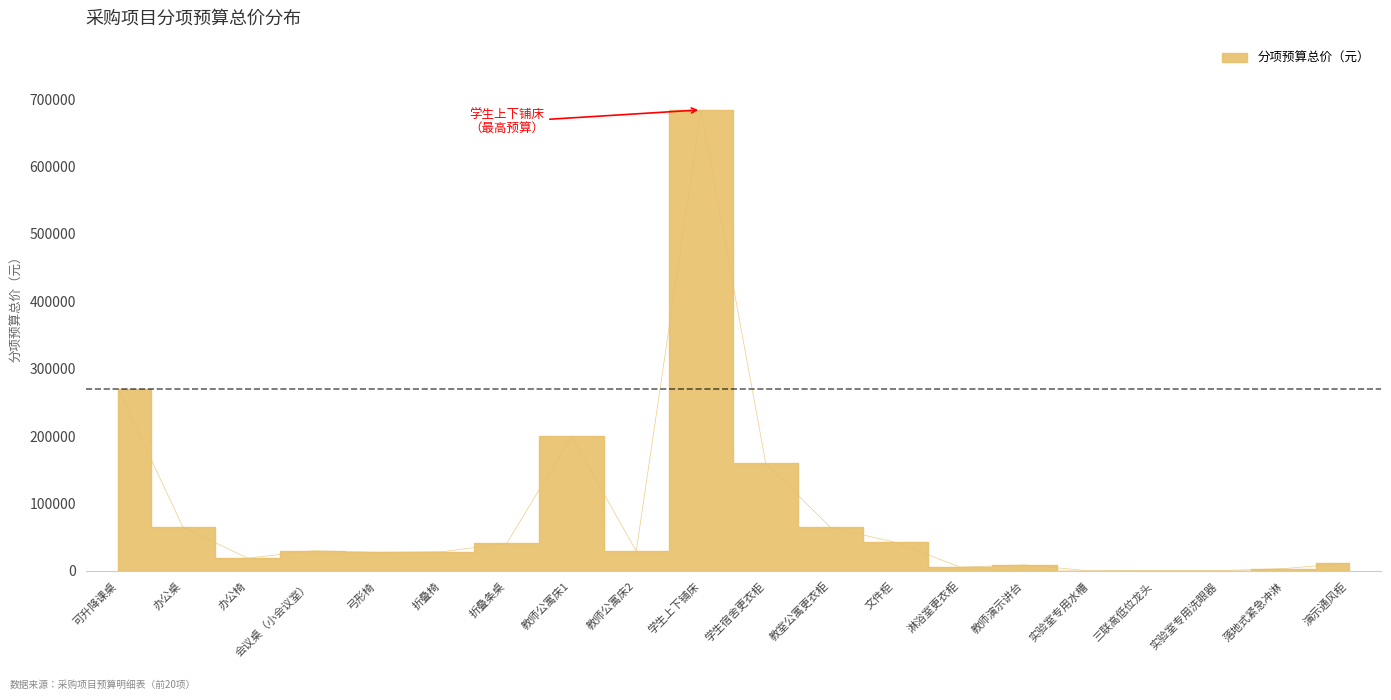

Reading left to right, list all the values displayed in this chart.

可升降课桌=270000	办公桌=65000	办公椅=19000	会议桌（小会议室）=30000	弓形椅=27840	折叠椅=28600	折叠条桌=40800	教师公寓床1=199800	教师公寓床2=29400	学生上下铺床=684000	学生宿舍更衣柜=159600	教室公寓更衣柜=64600	文件柜=42500	淋浴室更衣柜=5760	教师演示讲台=9000	实验室专用水槽=230	三联高低位龙头=598	实验室专用洗眼器=500	落地式紧急冲淋=3578	演示通风柜=11700